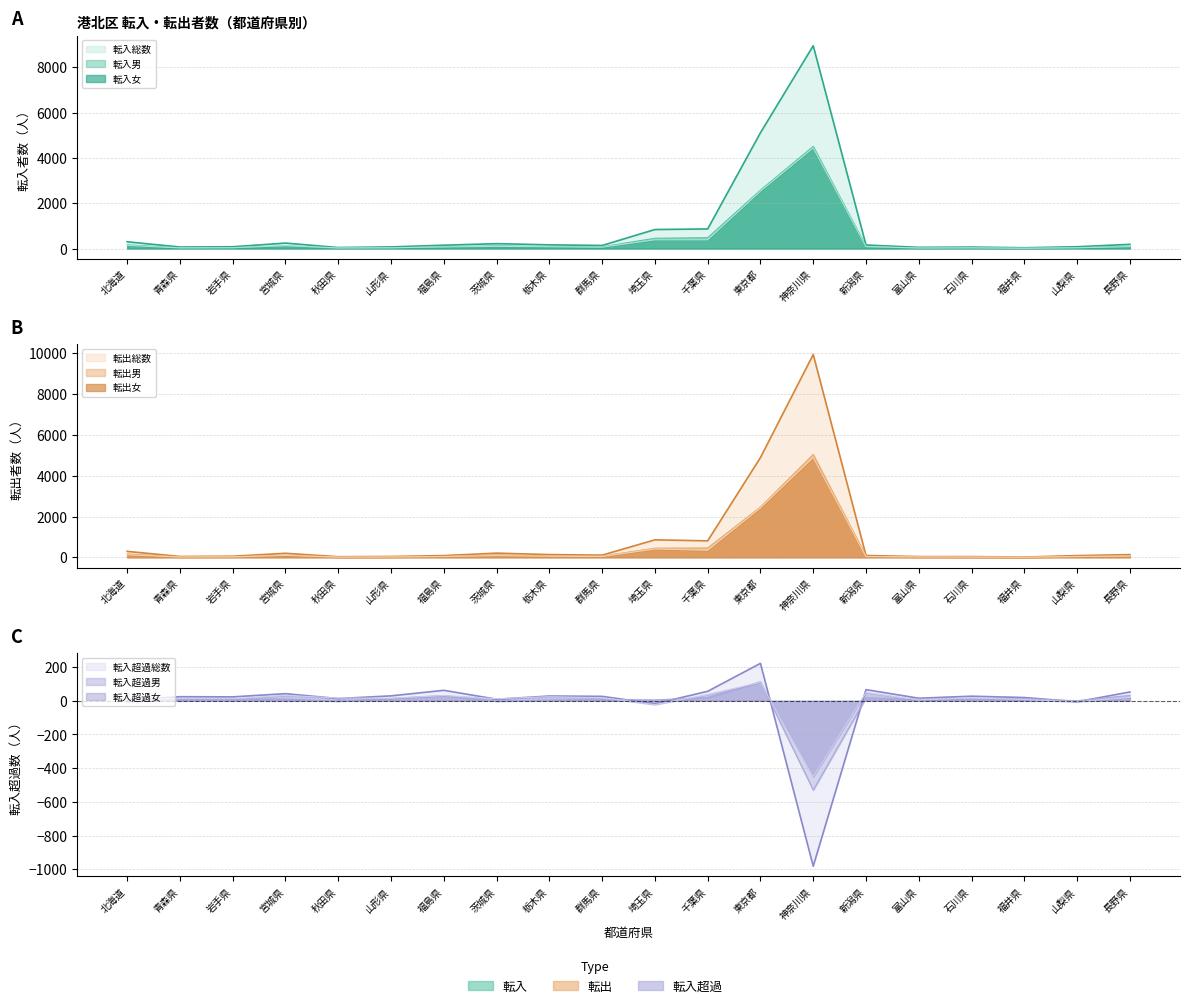

Rank the series by their maximum value, from highest to lowest.

転出総数, 転入総数, 転出男, 転出女, 転入男, 転入女